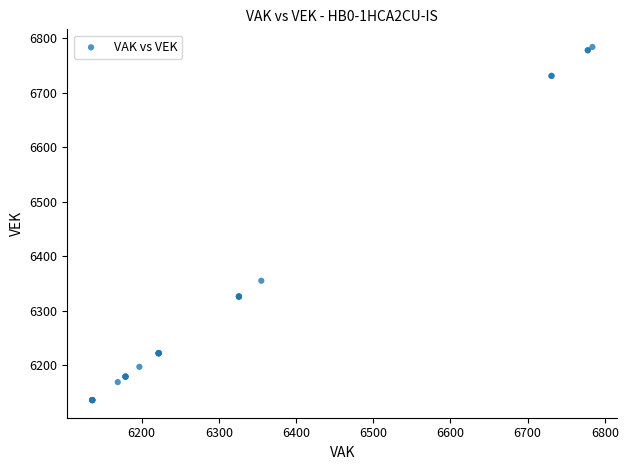

What Y value in the scatter plot is closest to 6460?

6355